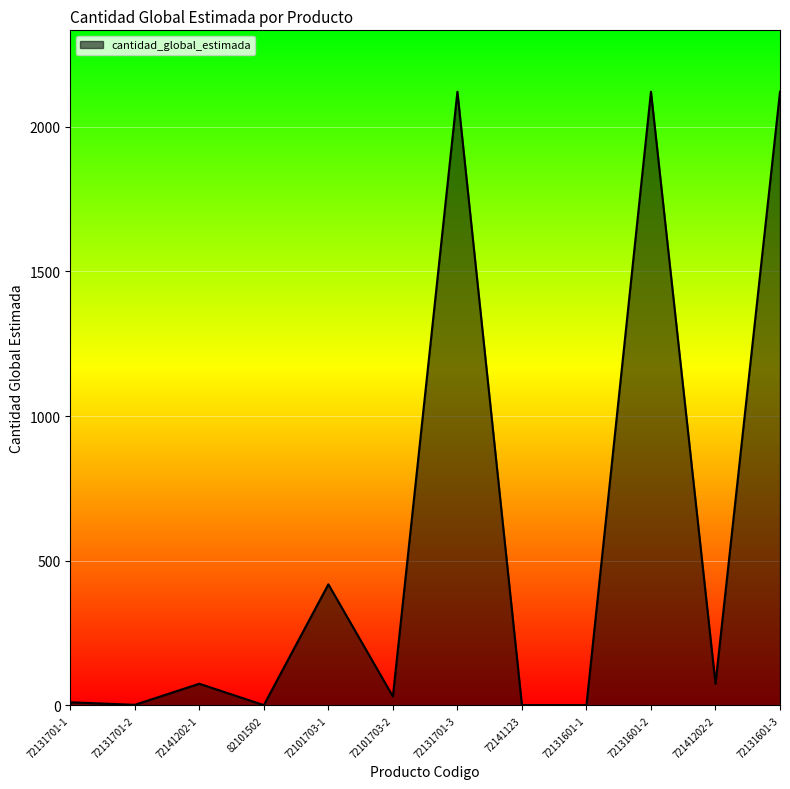

Where is the data nearest to the value 1061?

72101703-1